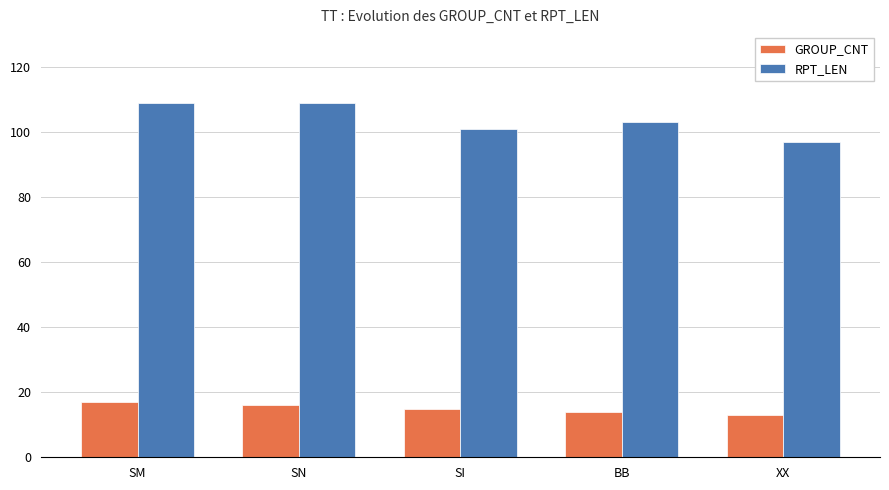

Reading right to left, what are all the values shown in this chart?

GROUP_CNT: 13	14	15	16	17
RPT_LEN: 97	103	101	109	109